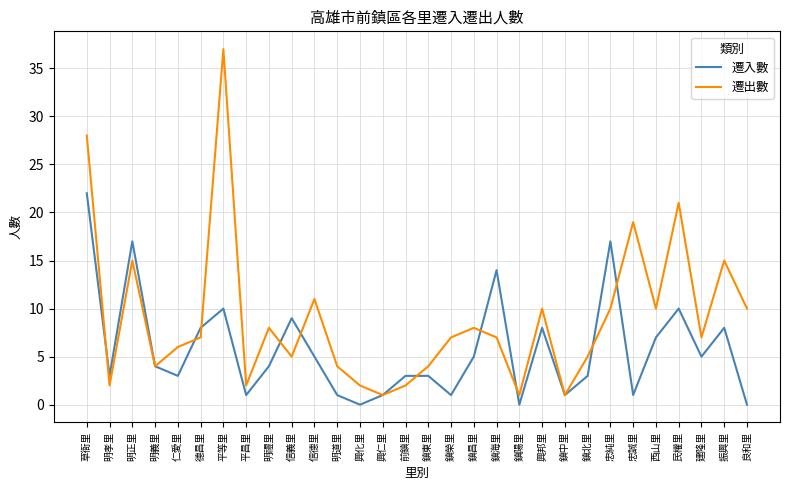

What value does the 遷入數 series have at 德昌里?

8